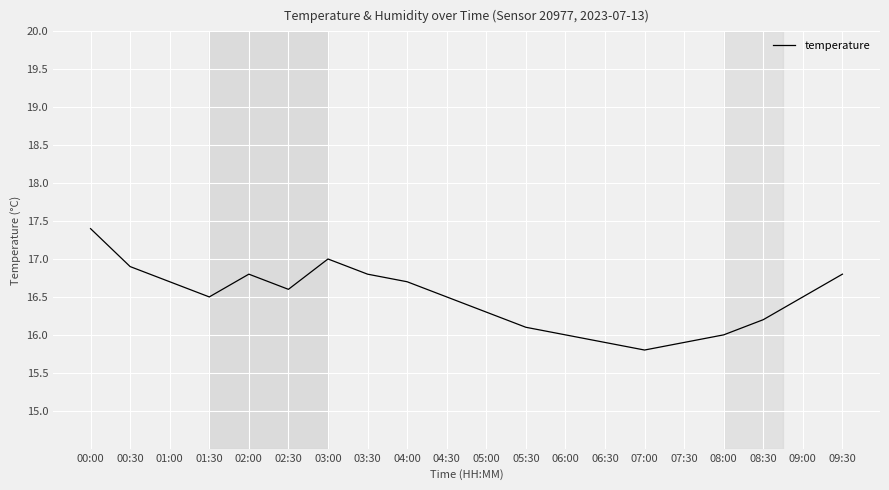

Reading left to right, transcribe all the data shown in this chart.

17.4	16.9	16.7	16.5	16.8	16.6	17.0	16.8	16.7	16.5	16.3	16.1	16.0	15.9	15.8	15.9	16.0	16.2	16.5	16.8